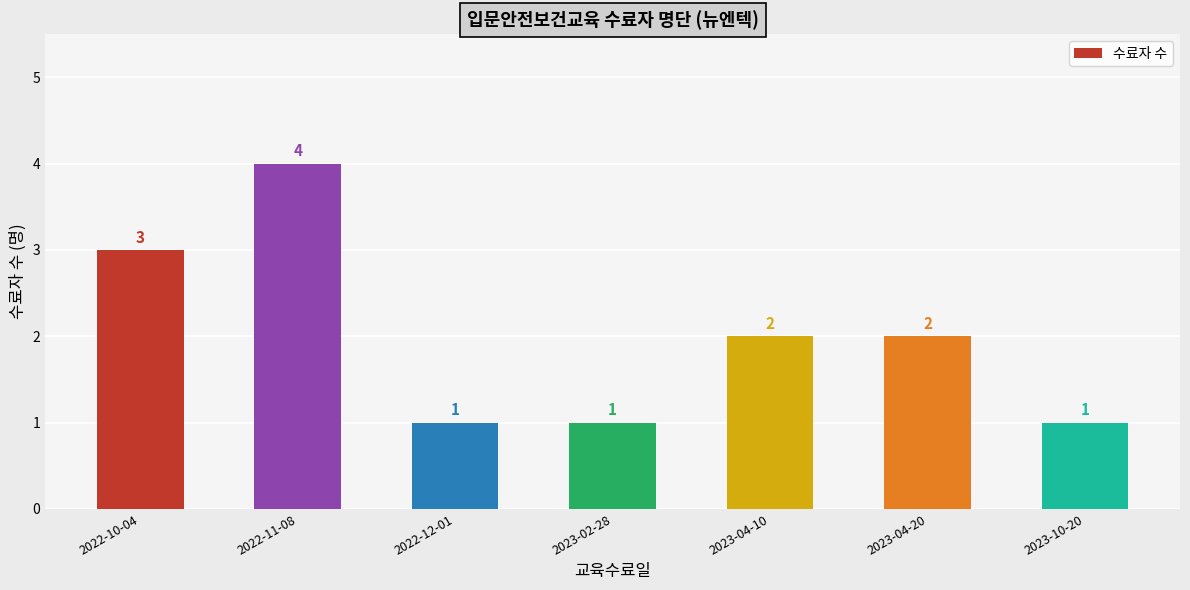

How many bars are there in total?

7